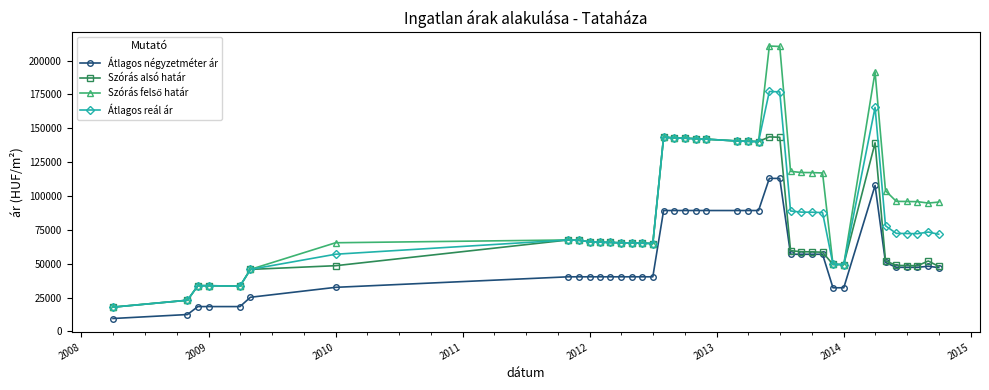

What is the value of the Szórás alsó határ point at the 14th from the left?

65398